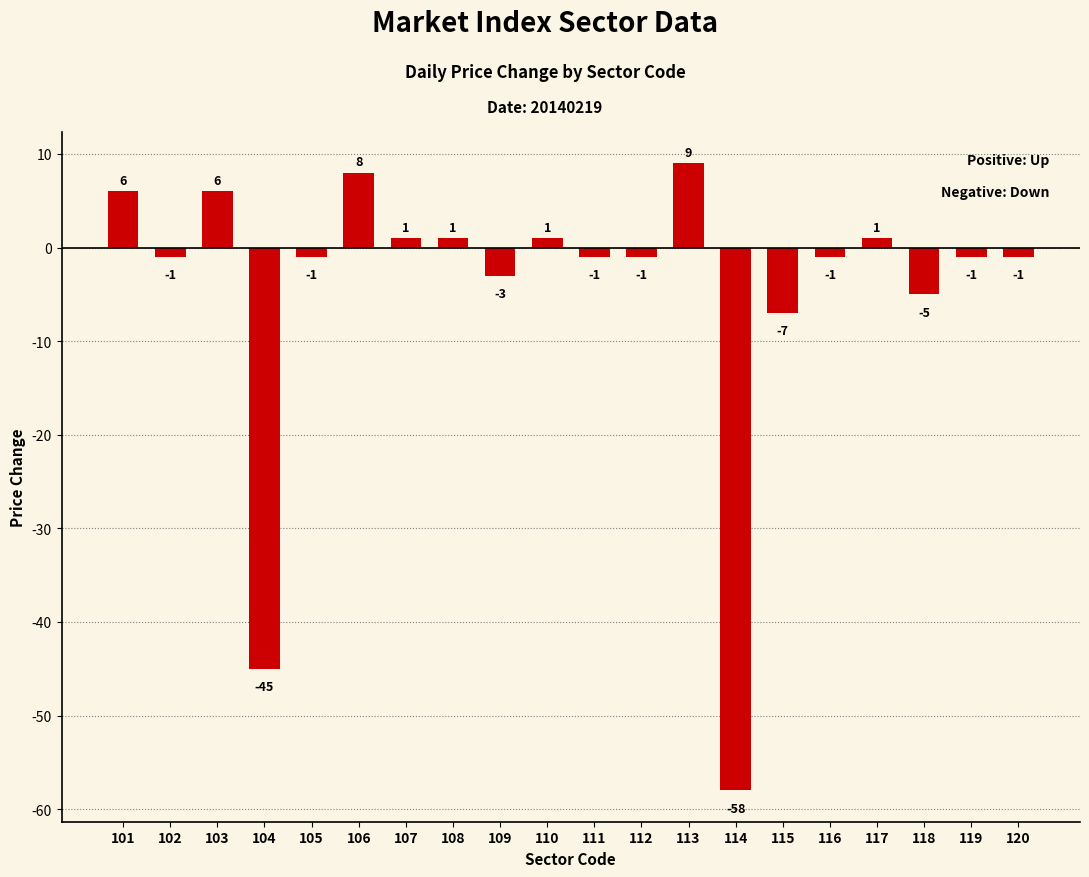

What is the change in value from 116 to 118?

-4